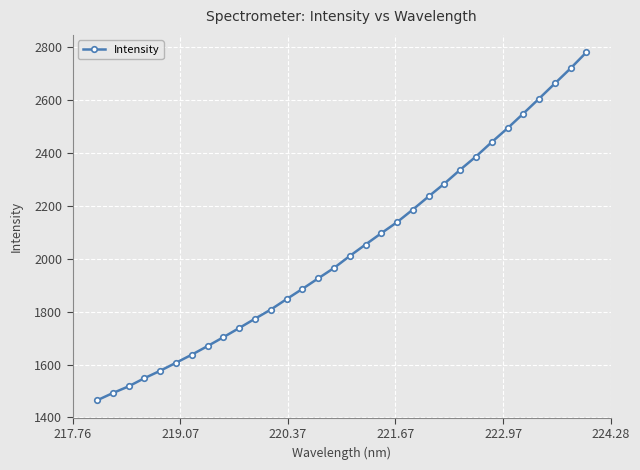

Does the chart display data point markers on the line(s)?

Yes